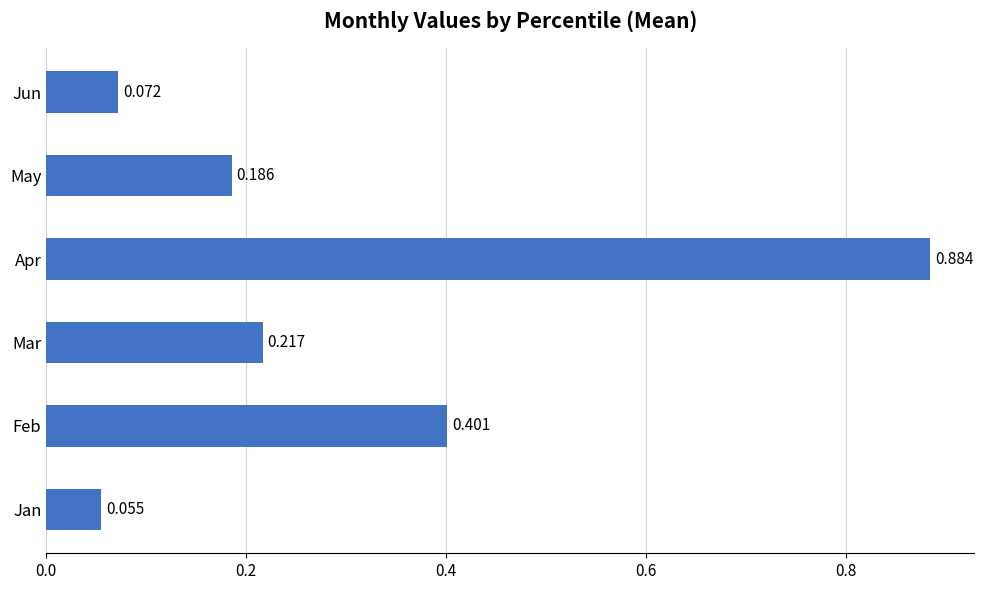

Where is the data nearest to the value 0?

Jan